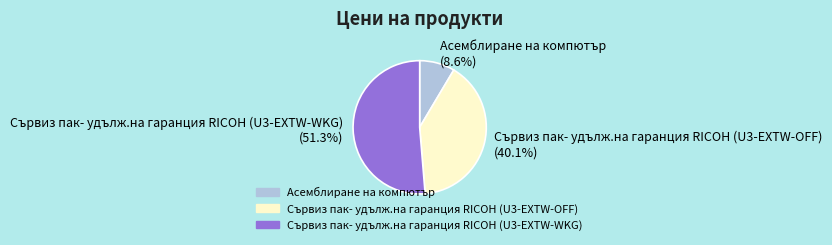

To the nearest percent, what is the difference between the largest and smallest slice percentages?

43%